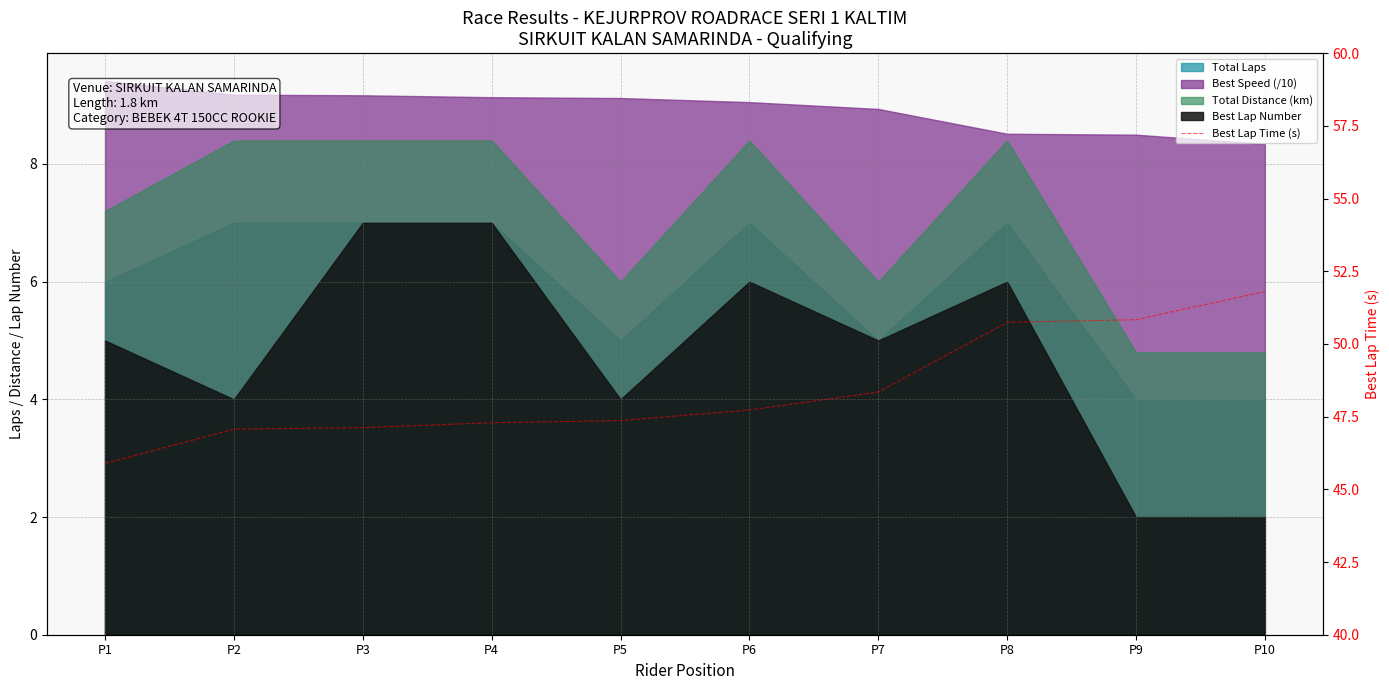

How many data points does each series have?

10